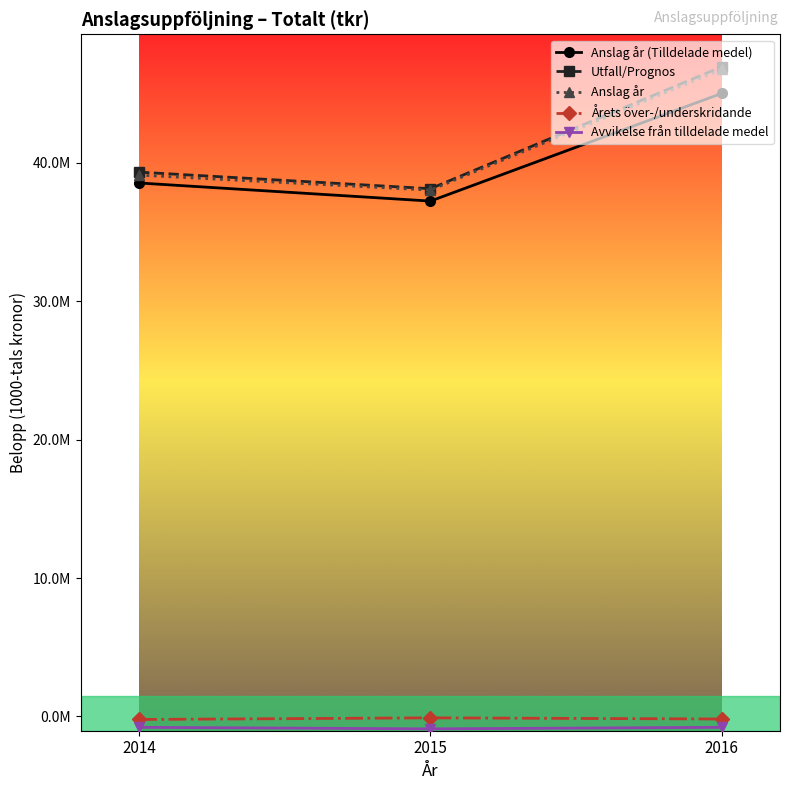

Which category has the lowest value in the Utfall/Prognos series?

2015